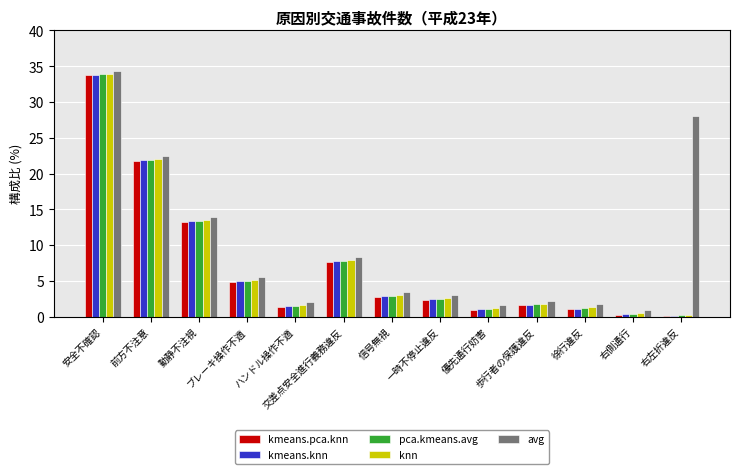

At which category is the sum across all series the highest?

安全不確認